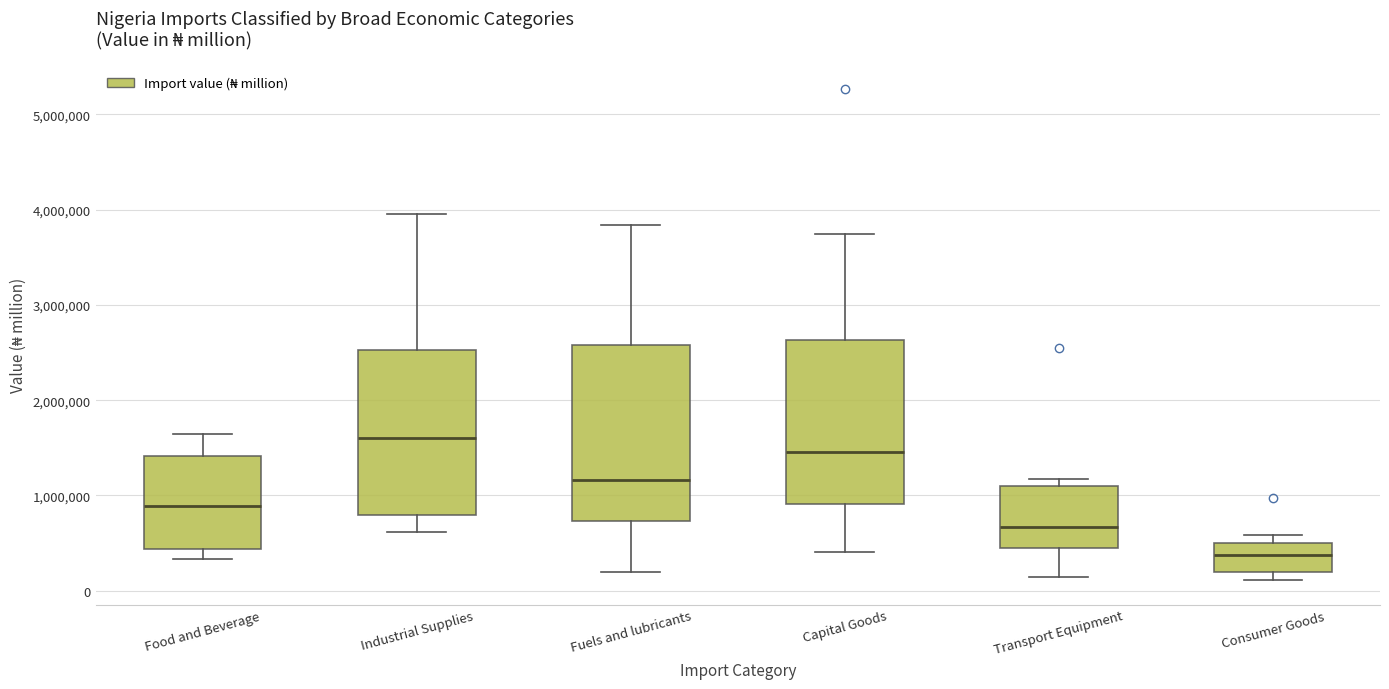

Which box's median line is the highest?

Industrial Supplies